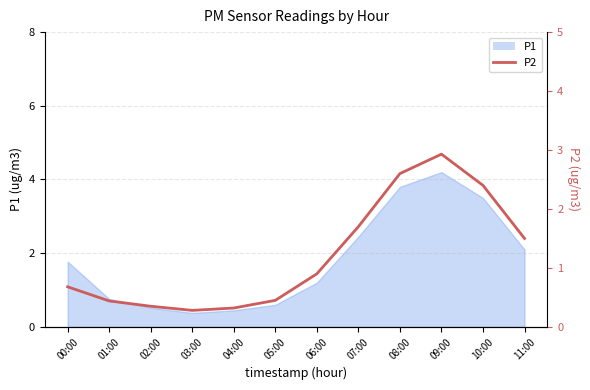

The chart shows a value of 1.7 at 07:00. True or false?

True